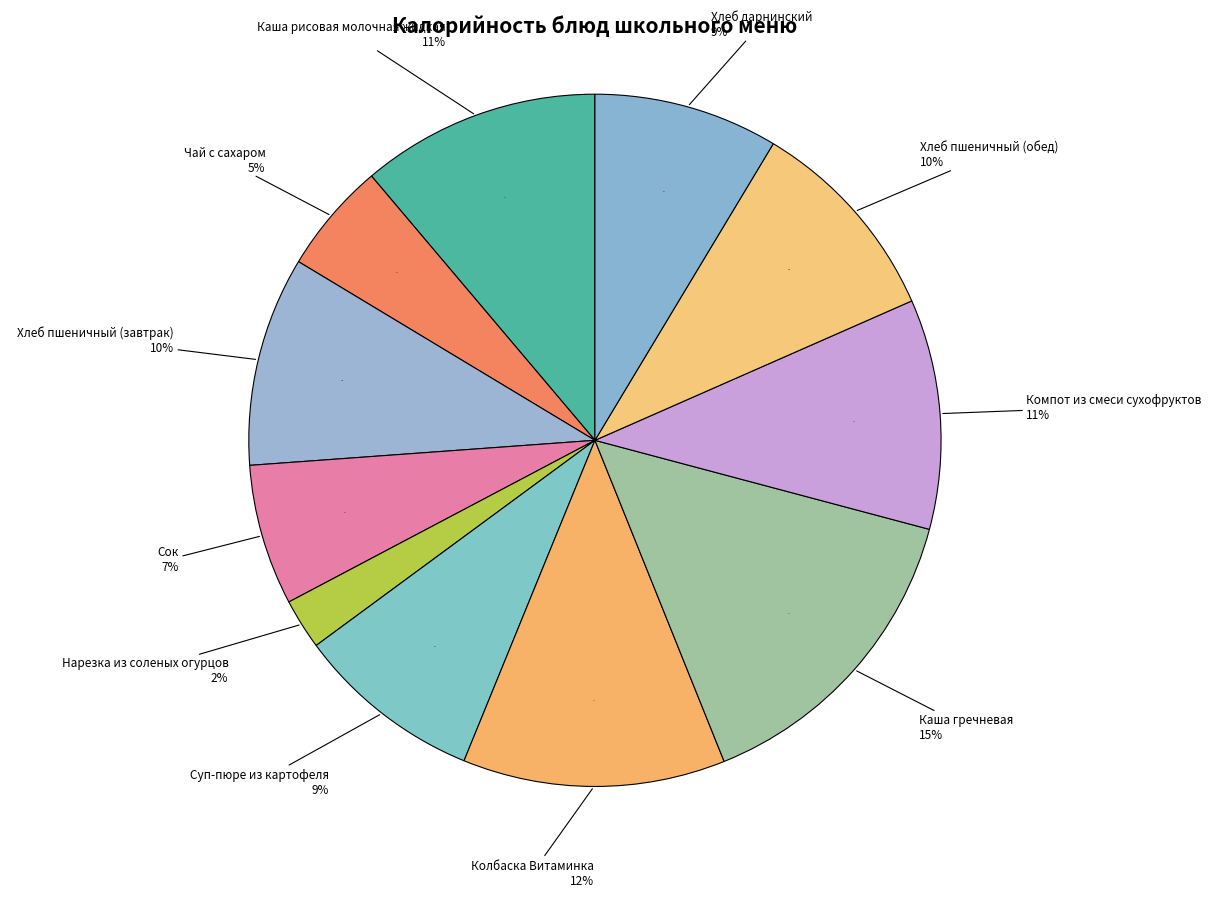

Which slice is the largest?

Каша гречневая